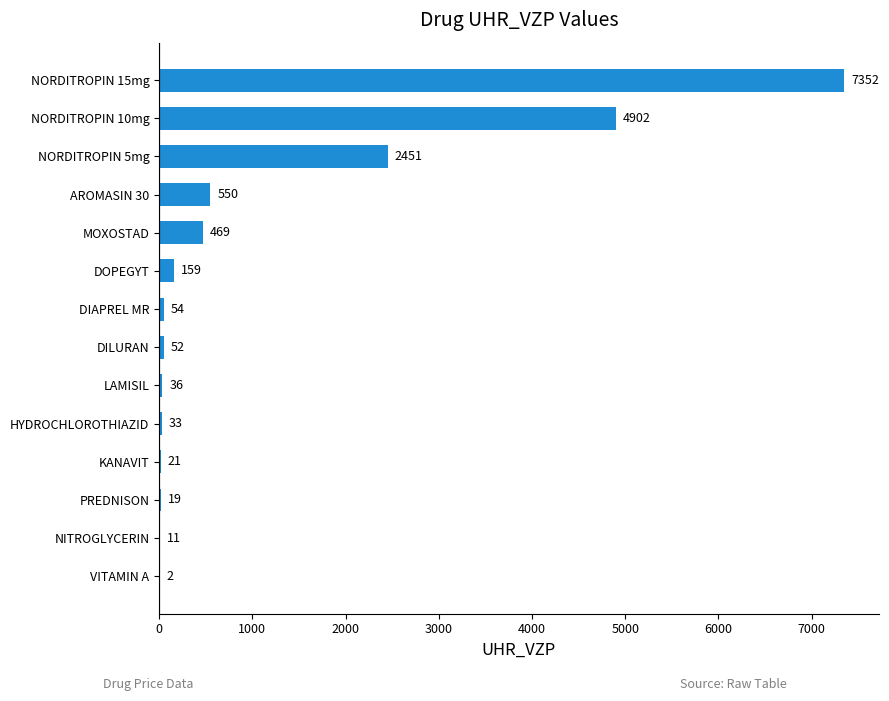

Which has a higher value, NORDITROPIN 10mg or MOXOSTAD?

NORDITROPIN 10mg